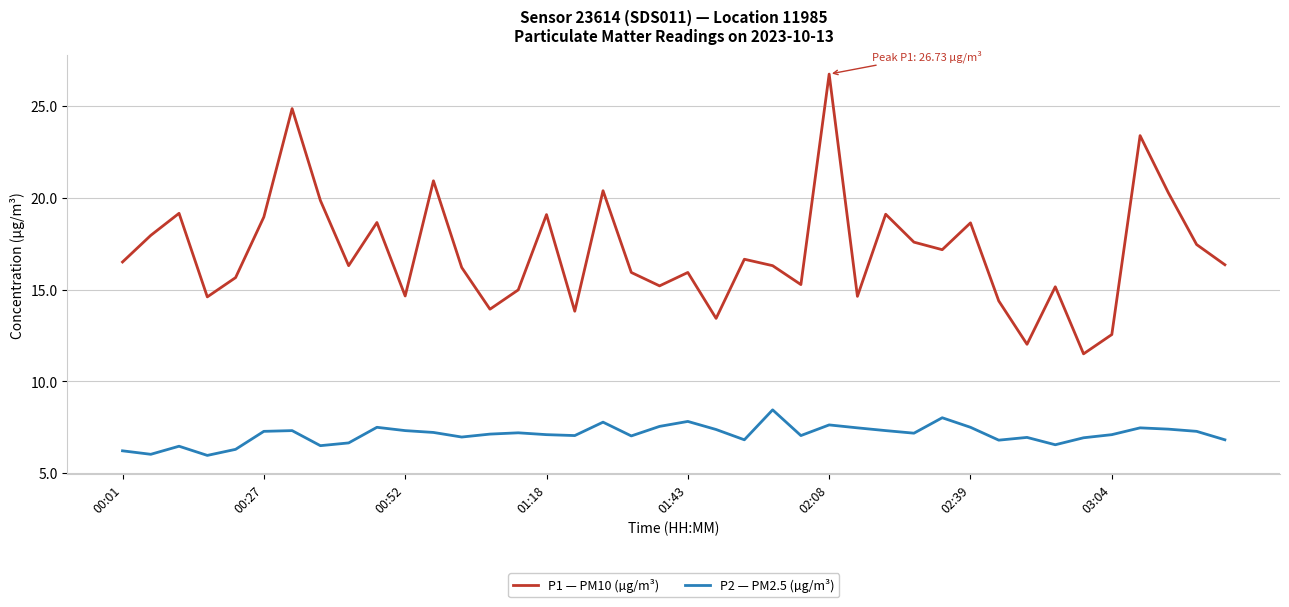

Which series has the largest total across all categories?

P1 — PM10 (µg/m³)